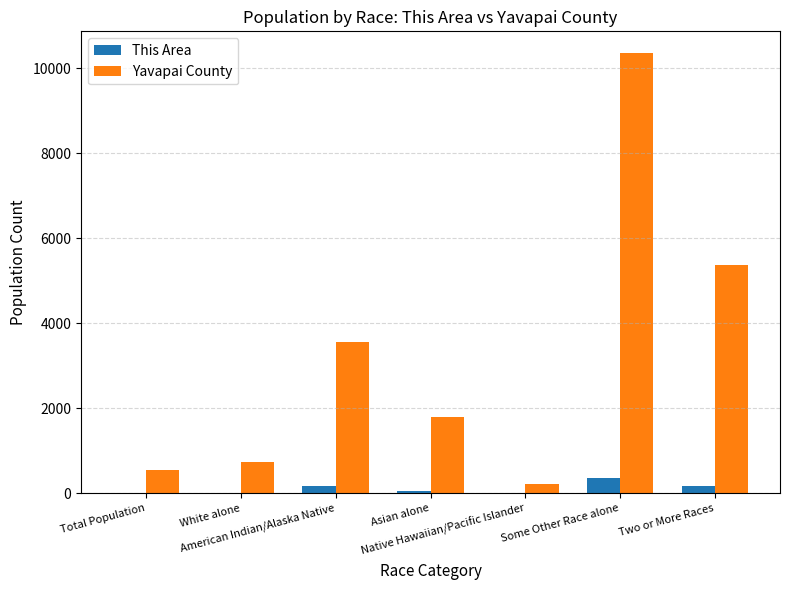

How many categories are shown in the chart?

7